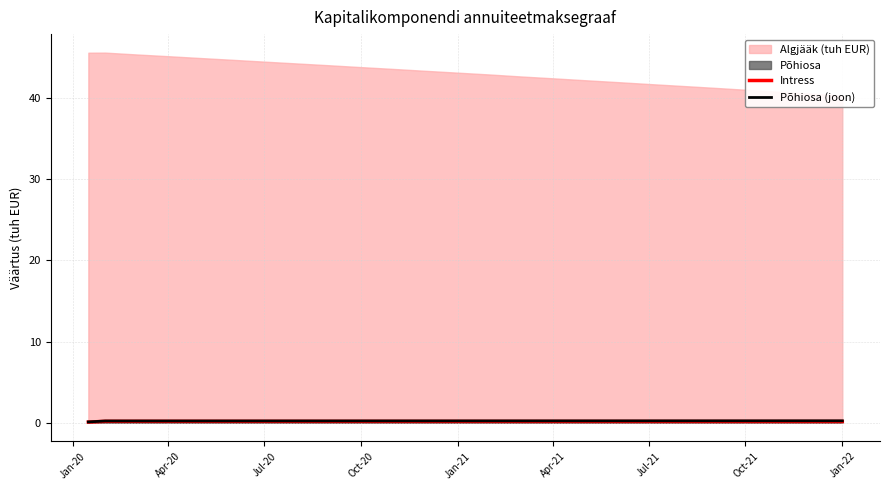

The Põhiosa (joon) series shows 0.2 at Jan-21. True or false?

True